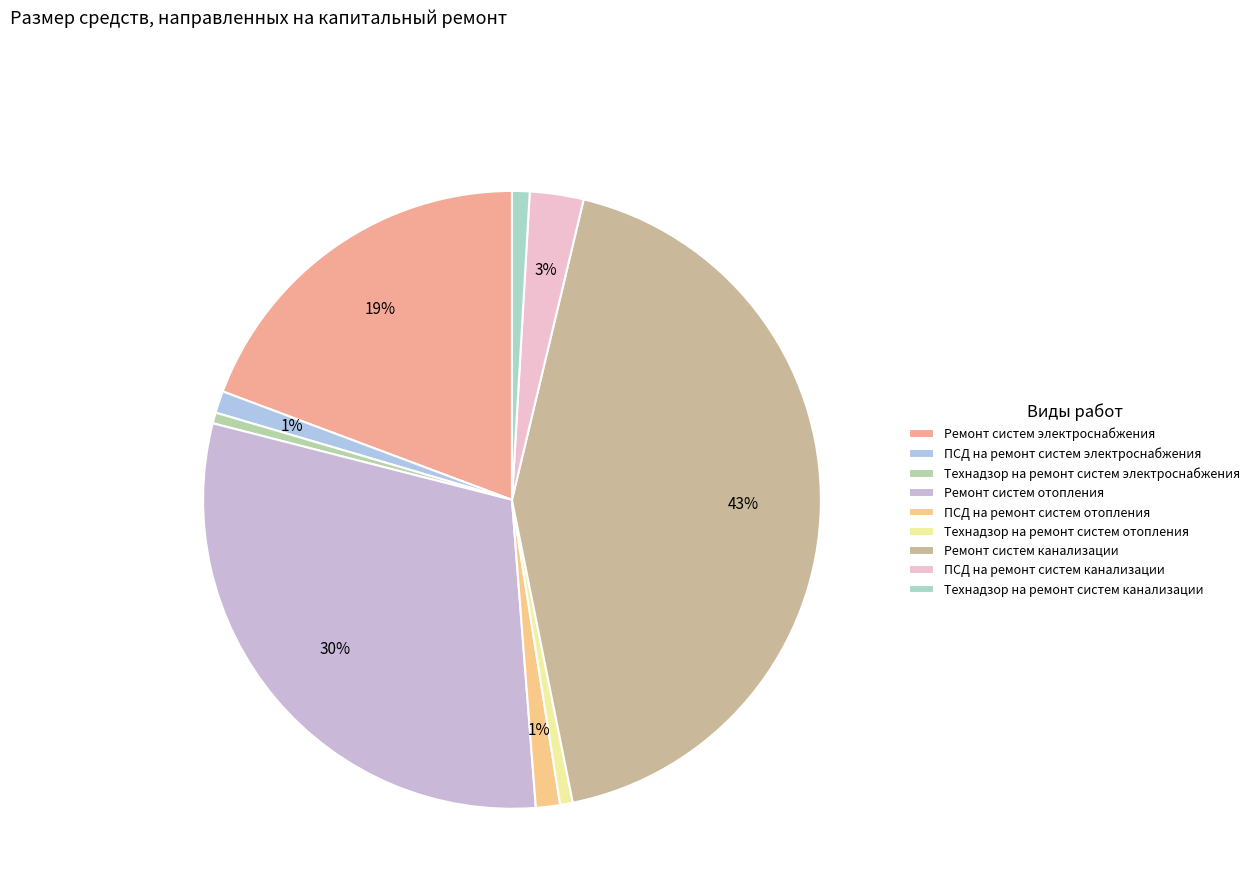

How many slices are in this pie chart?

9